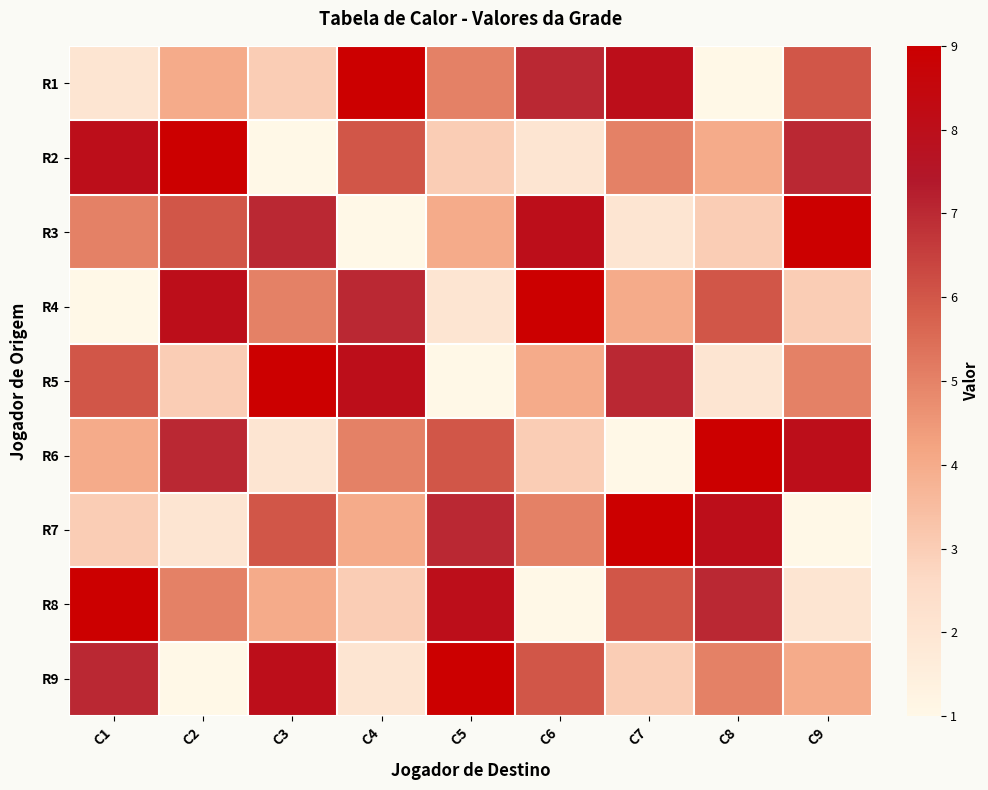

What is the total value across all series at C7?

45